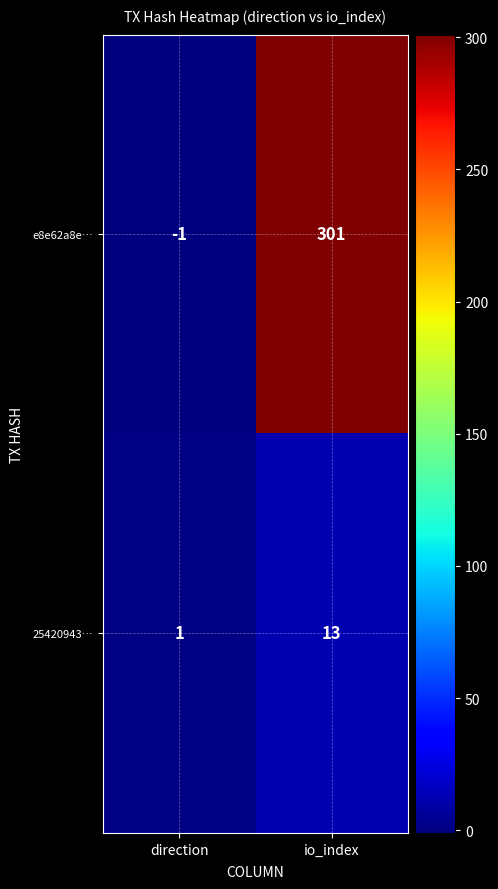

Which series has the largest range (max minus min)?

e8e62a8e…